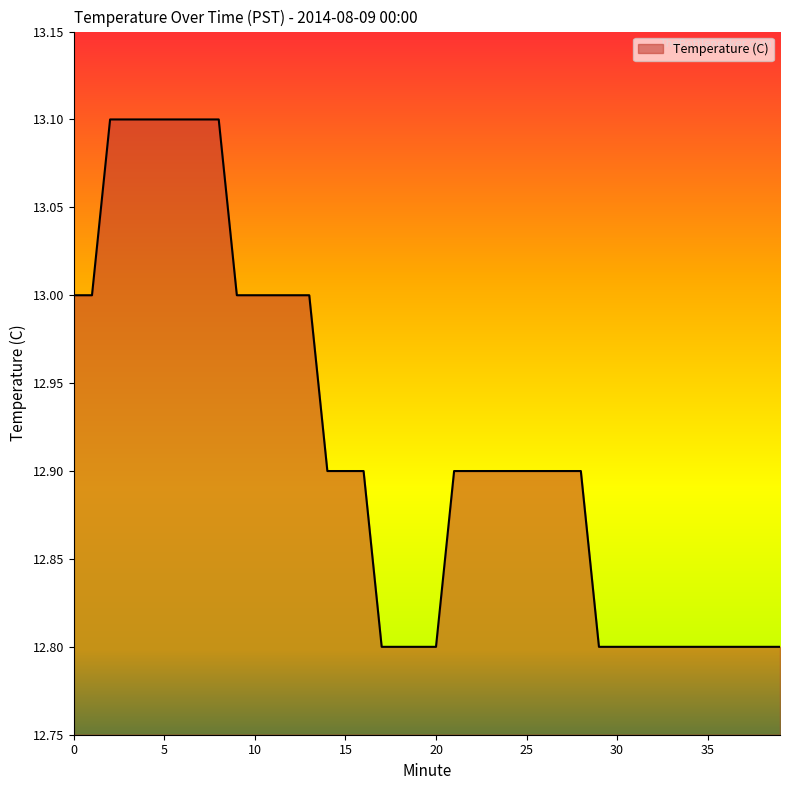

What is the greatest value displayed?

13.1